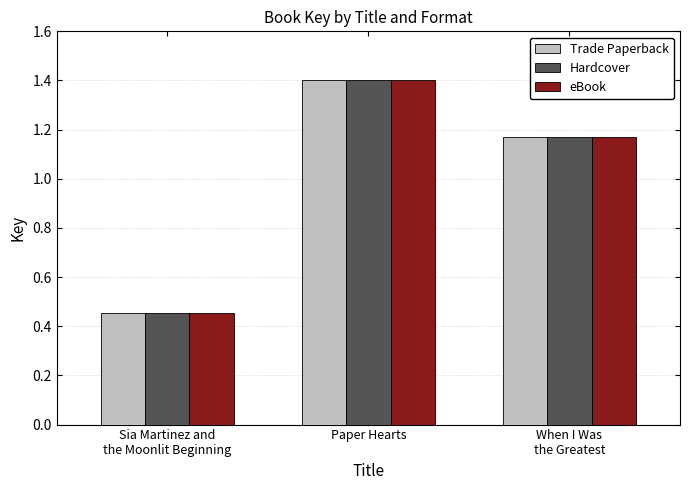

Where is Hardcover nearest to the value 0?

Sia Martinez and
the Moonlit Beginning